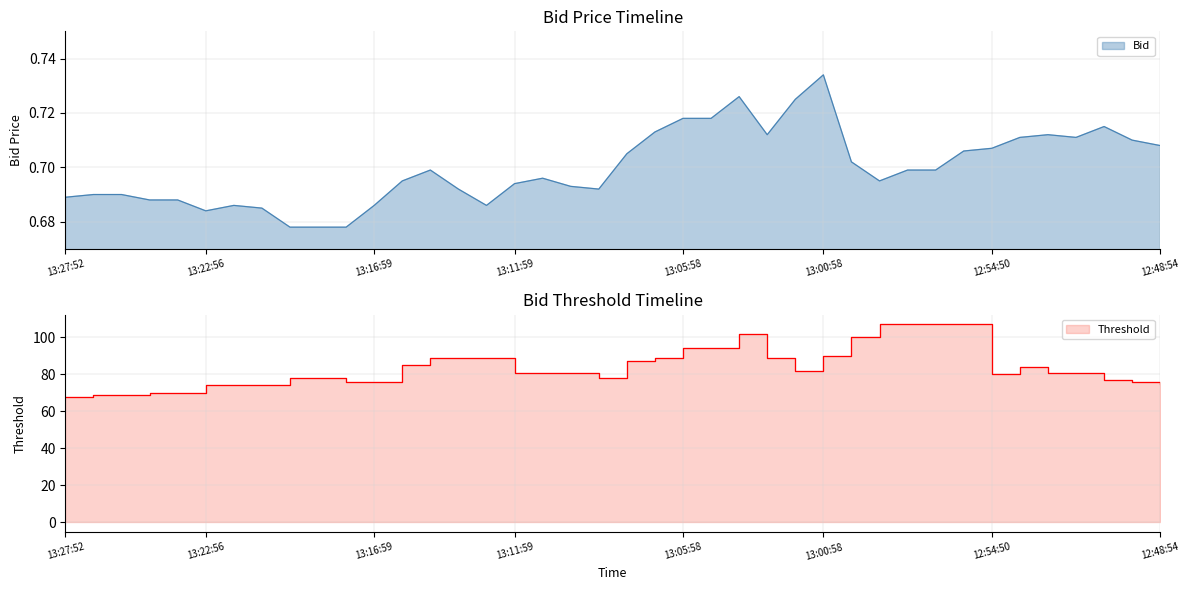

List the labels in order of value, largest first.

13:00:58, 13:03:59, 13:01:59, 13:05:58, 13:04:58, 12:50:53, 13:06:59, 13:02:59, 12:52:56, 12:53:33, 12:51:58, 12:49:55, 12:48:54, 12:54:50, 12:55:53, 13:07:58, 12:59:57, 13:14:57, 12:57:58, 12:56:46, 13:10:55, 13:15:56, 12:58:58, 13:11:59, 13:09:59, 13:13:58, 13:08:59, 13:26:54, 13:25:57, 13:27:52, 13:24:58, 13:23:56, 13:21:59, 13:16:59, 13:12:52, 13:20:47, 13:22:56, 13:19:59, 13:18:59, 13:17:58